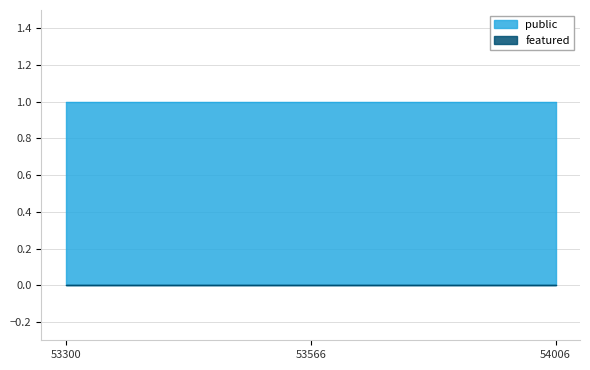

Reading left to right, list all the values displayed in this chart.

public: 53300=1	53566=1	54006=1
featured: 53300=0	53566=0	54006=0